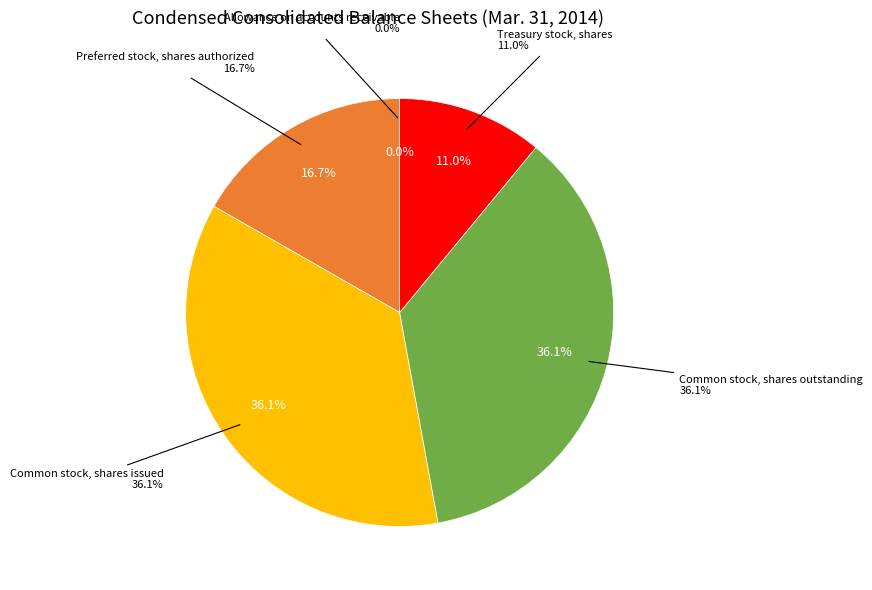

To the nearest percent, what percentage of the pie is Preferred stock, shares authorized?

17%